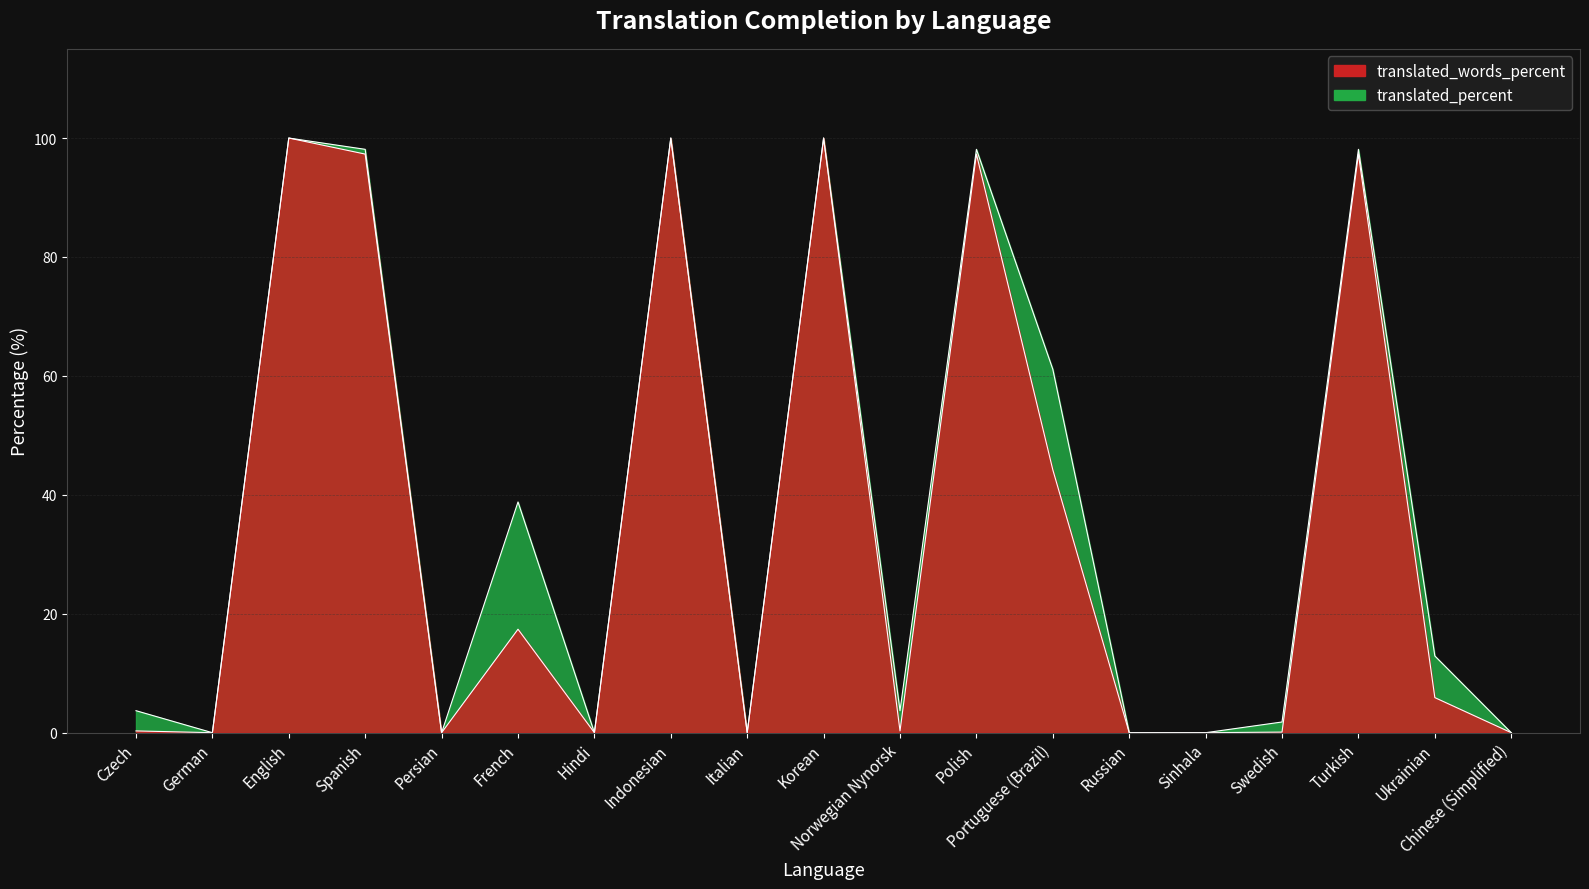

What is the spread (max minus min) of values at Polish?

0.8